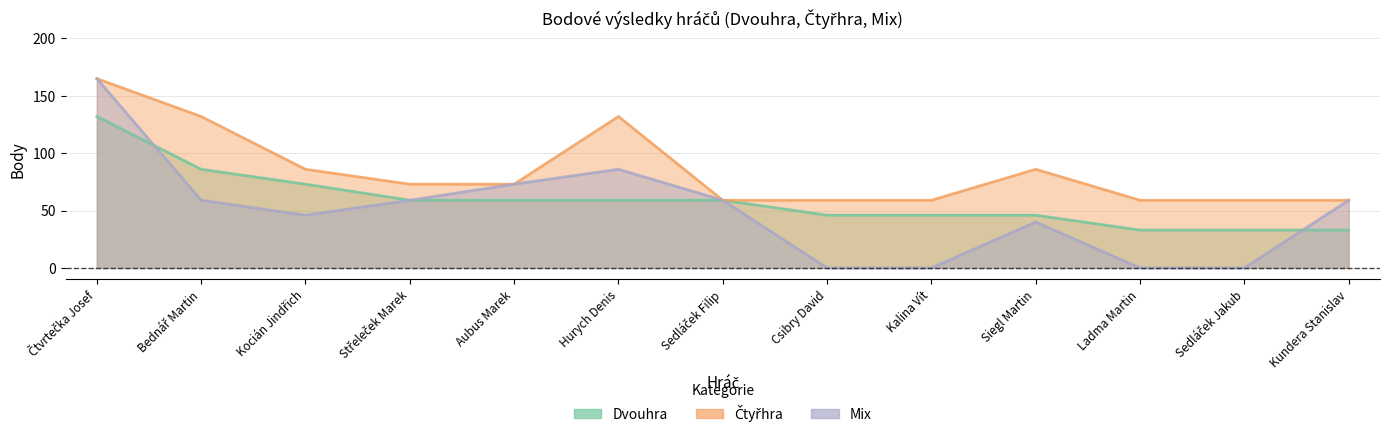

How many data points in Čtyřhra are less than 73?

6